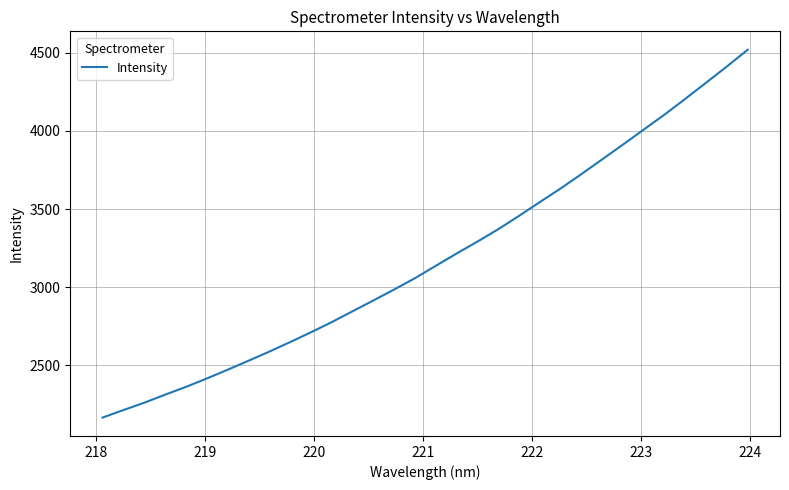

How many series are shown in this chart?

1